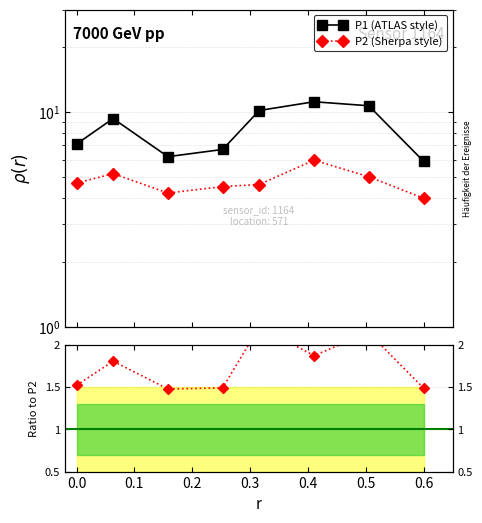

True or false: P1 (ATLAS style) and P2 (Sherpa style) intersect in this chart.

False